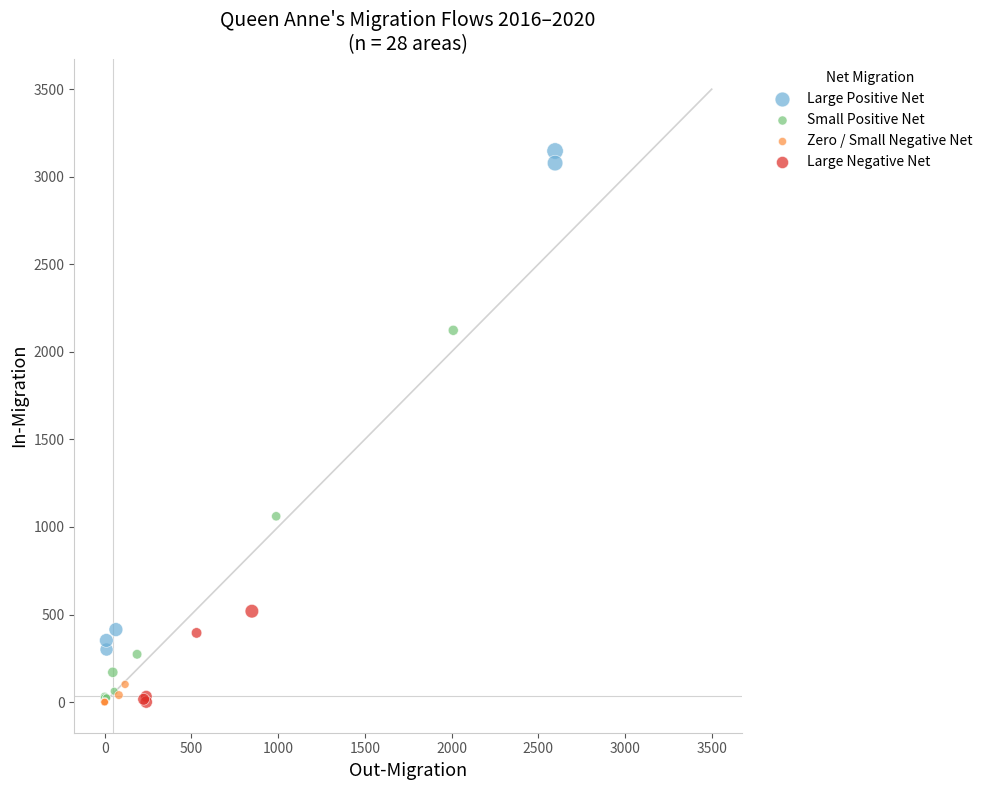

Which series reaches the maximum Y coordinate?

Large Positive Net